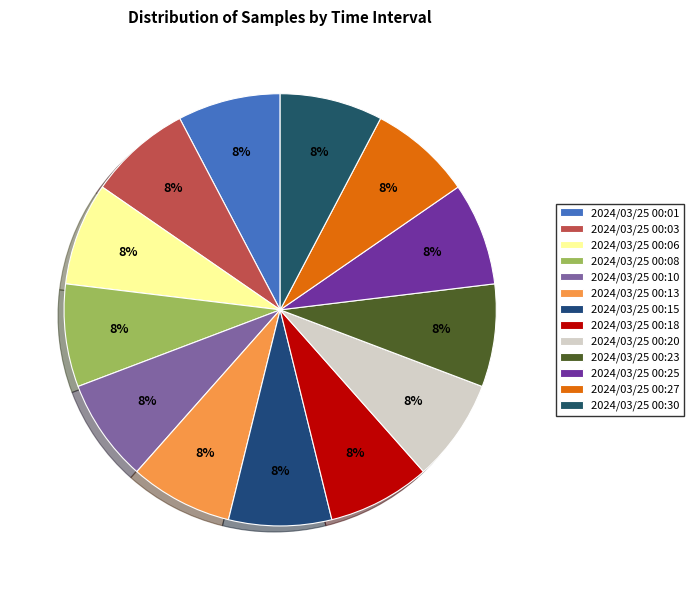

What percentage is NOT represented by 2024/03/25 00:20?

92.3%